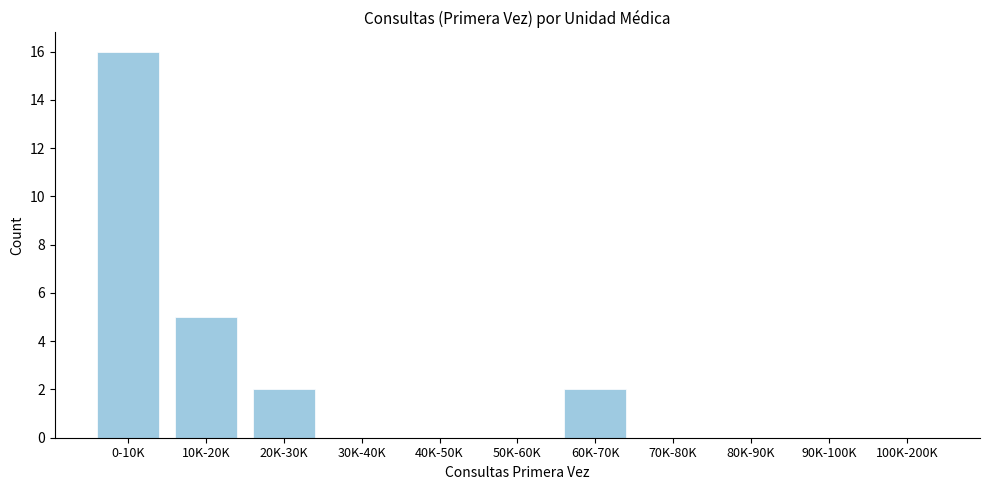

Reading left to right, list all the values displayed in this chart.

0-10K=16	10K-20K=5	20K-30K=2	30K-40K=0	40K-50K=0	50K-60K=0	60K-70K=2	70K-80K=0	80K-90K=0	90K-100K=0	100K-200K=0